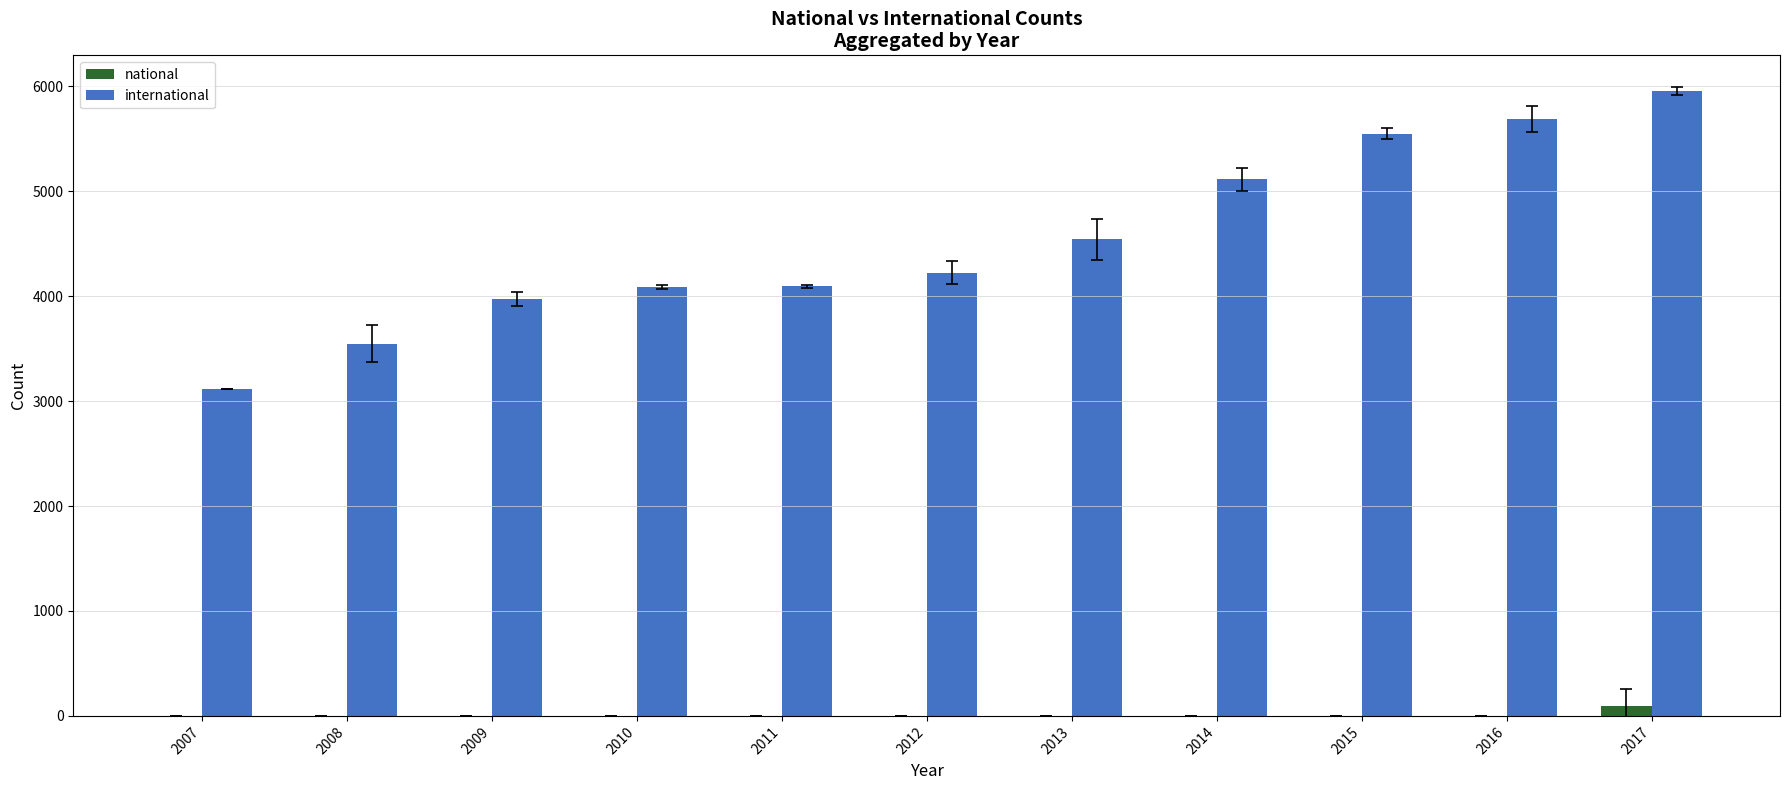

What are all the series names shown in the legend?

national, international